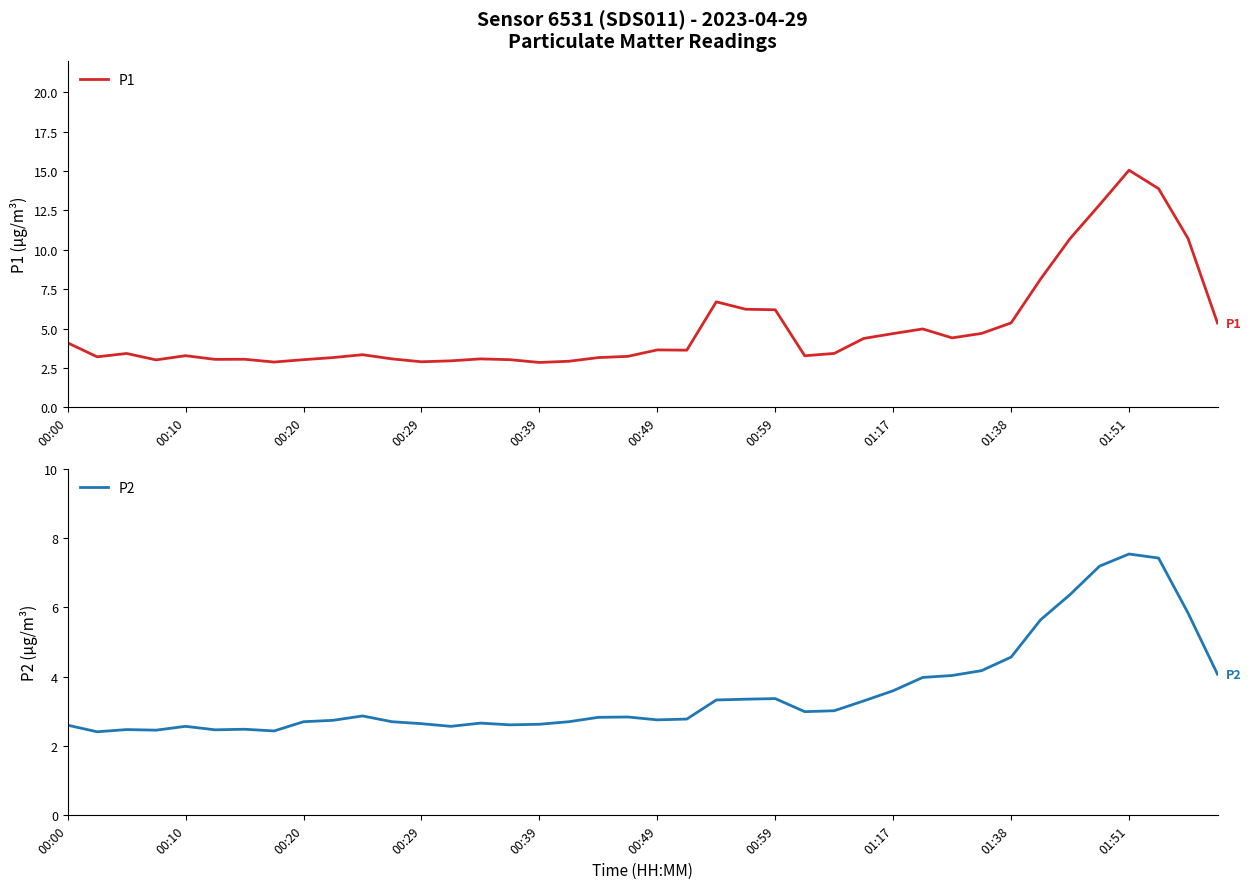

The P1 series shows 6.2 at 23. True or false?

True